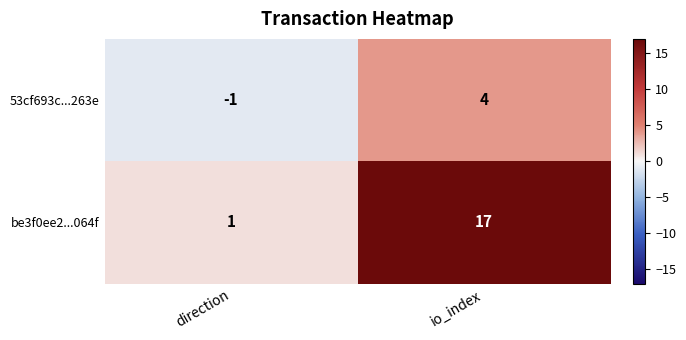

Reading left to right, extract all data points from this chart.

53cf693c...263e: direction=-1	io_index=4
be3f0ee2...064f: direction=1	io_index=17